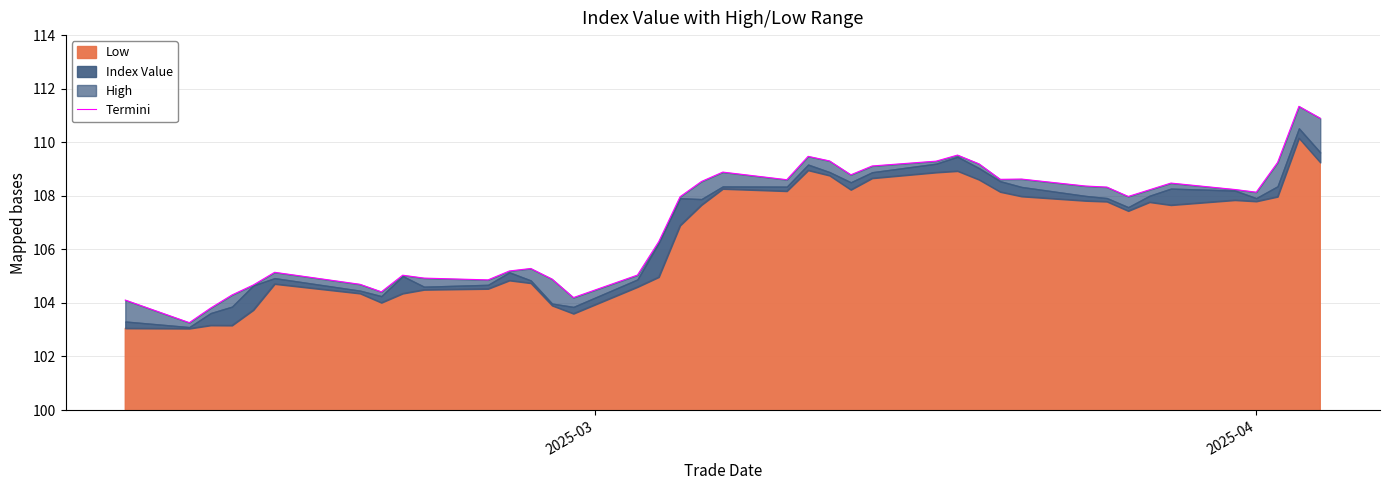

How many data points are above 108?

21